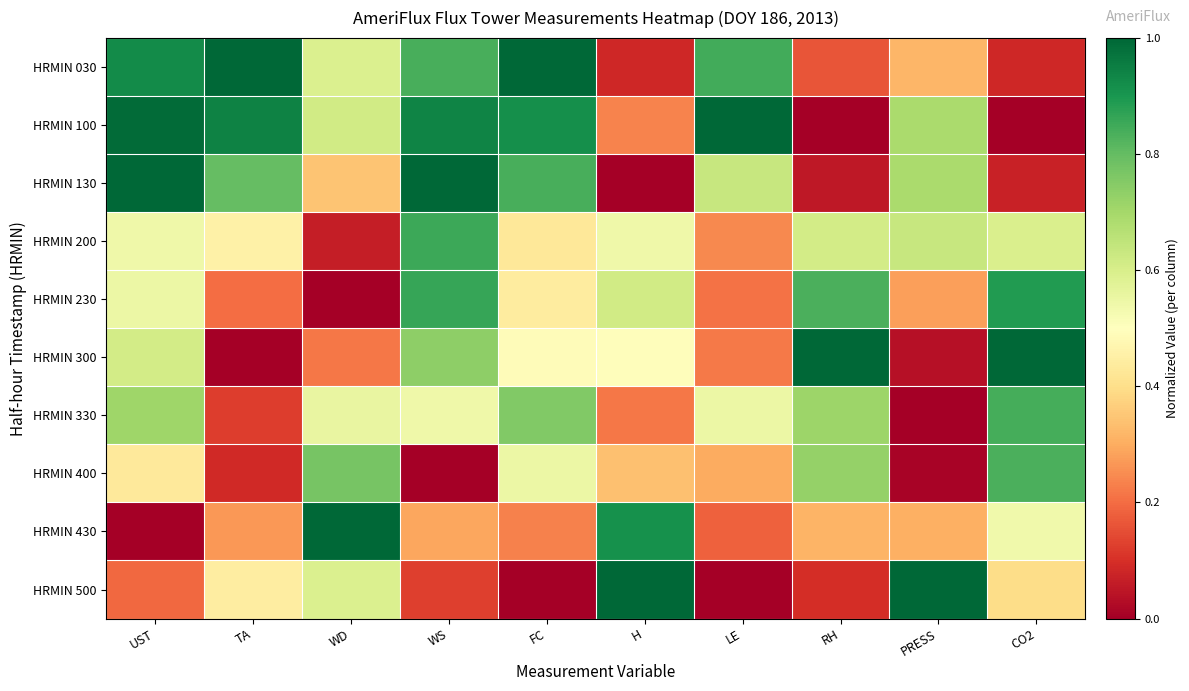

Reading left to right, list all the values displayed in this chart.

HRMIN 030: UST=0.9	TA=1.0	WD=0.6	WS=0.8	FC=1.0	H=0.1	LE=0.8	RH=0.2	PRESS=0.3	CO2=0.1
HRMIN 100: UST=1.0	TA=0.9	WD=0.6	WS=0.9	FC=0.9	H=0.2	LE=1.0	RH=0.0	PRESS=0.7	CO2=0.0
HRMIN 130: UST=1.0	TA=0.8	WD=0.3	WS=1.0	FC=0.8	H=0.0	LE=0.6	RH=0.1	PRESS=0.7	CO2=0.1
HRMIN 200: UST=0.5	TA=0.5	WD=0.1	WS=0.9	FC=0.4	H=0.5	LE=0.2	RH=0.6	PRESS=0.6	CO2=0.6
HRMIN 230: UST=0.5	TA=0.2	WD=0.0	WS=0.9	FC=0.4	H=0.6	LE=0.2	RH=0.8	PRESS=0.3	CO2=0.9
HRMIN 300: UST=0.6	TA=0.0	WD=0.2	WS=0.7	FC=0.5	H=0.5	LE=0.2	RH=1.0	PRESS=0.0	CO2=1.0
HRMIN 330: UST=0.7	TA=0.1	WD=0.6	WS=0.5	FC=0.8	H=0.2	LE=0.5	RH=0.7	PRESS=0.0	CO2=0.8
HRMIN 400: UST=0.4	TA=0.1	WD=0.8	WS=0.0	FC=0.5	H=0.3	LE=0.3	RH=0.7	PRESS=0.0	CO2=0.8
HRMIN 430: UST=0.0	TA=0.3	WD=1.0	WS=0.3	FC=0.2	H=0.9	LE=0.2	RH=0.3	PRESS=0.3	CO2=0.5
HRMIN 500: UST=0.2	TA=0.4	WD=0.6	WS=0.1	FC=0.0	H=1.0	LE=0.0	RH=0.1	PRESS=1.0	CO2=0.4